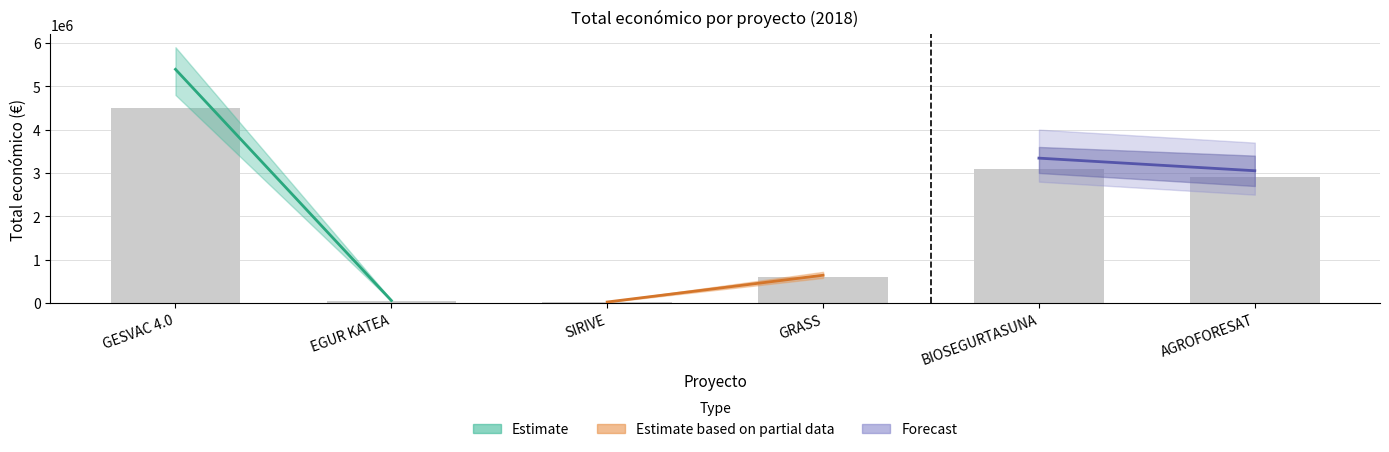

Reading left to right, transcribe all the data shown in this chart.

GESVAC 4.0=4500000	EGUR KATEA=50000	SIRIVE=20000	GRASS=600000	BIOSEGURTASUNA=3100000	AGROFORESAT=2900000